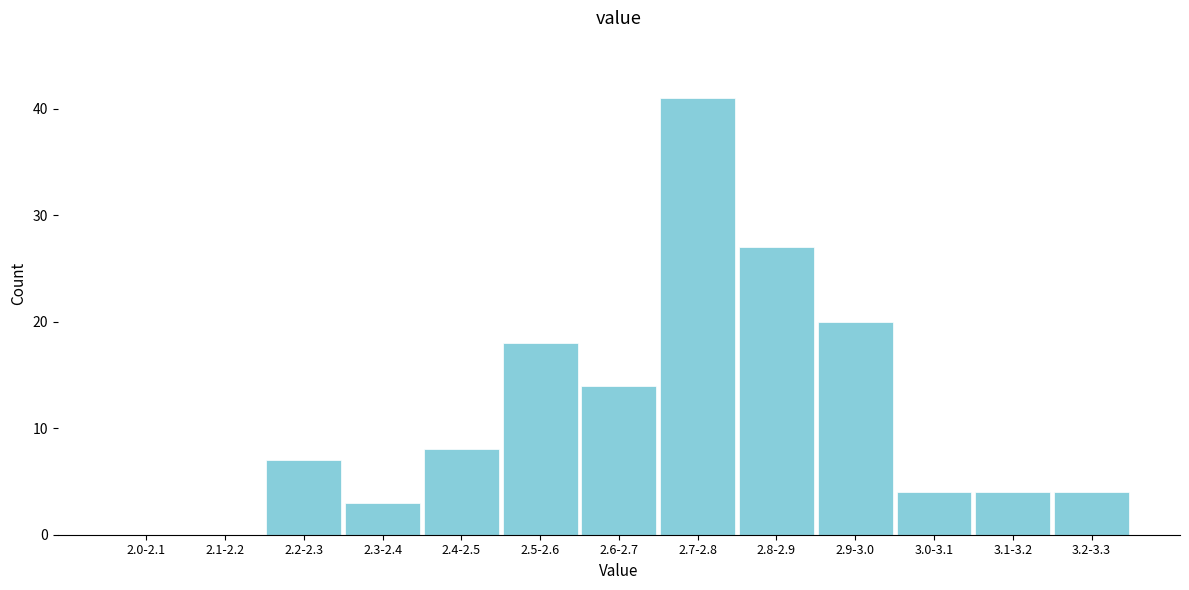

Reading right to left, extract all data points from this chart.

3.2-3.3=4	3.1-3.2=4	3.0-3.1=4	2.9-3.0=20	2.8-2.9=27	2.7-2.8=41	2.6-2.7=14	2.5-2.6=18	2.4-2.5=8	2.3-2.4=3	2.2-2.3=7	2.1-2.2=0	2.0-2.1=0